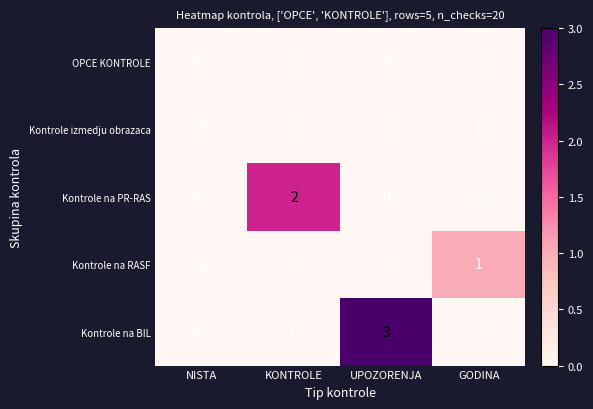

Is it true that Kontrole na PR-RAS equals 2 at KONTROLE?

True